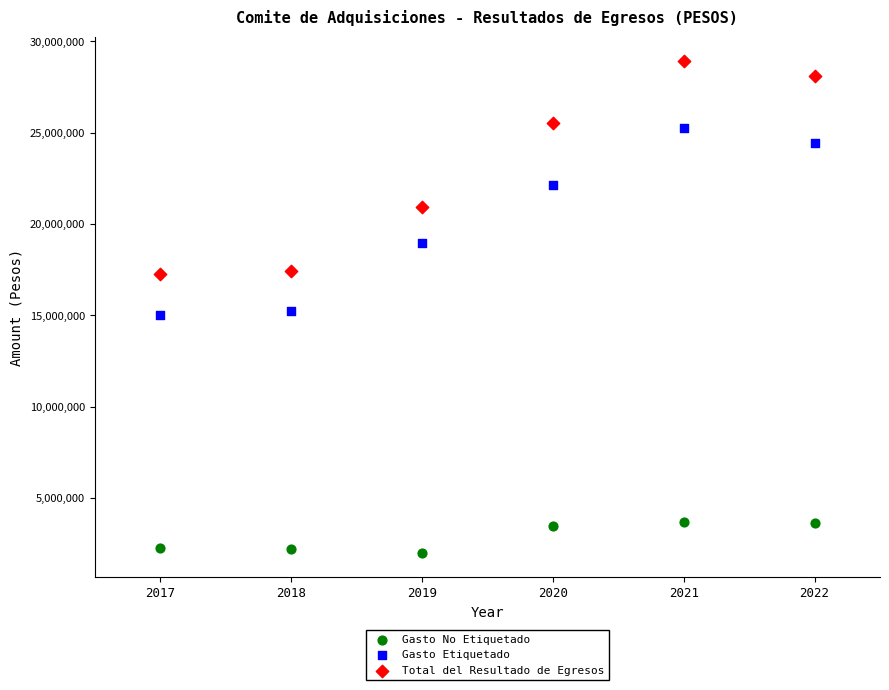

Across all data points, what is the range of Y values (max minus min)?

26920139.0